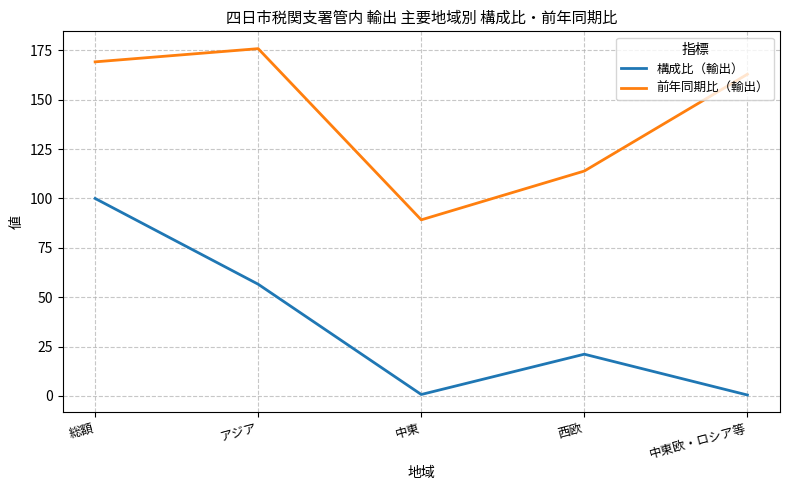

Which series has the largest range (max minus min)?

構成比（輸出）